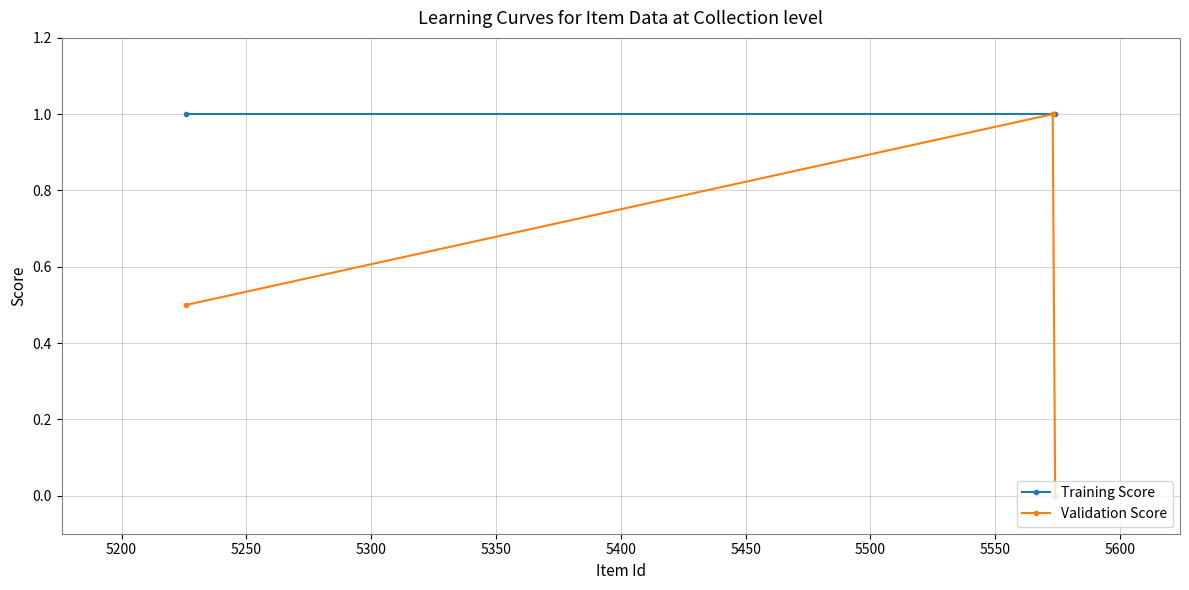

True or false: Training Score has a value of 1.0 at 5200.

True